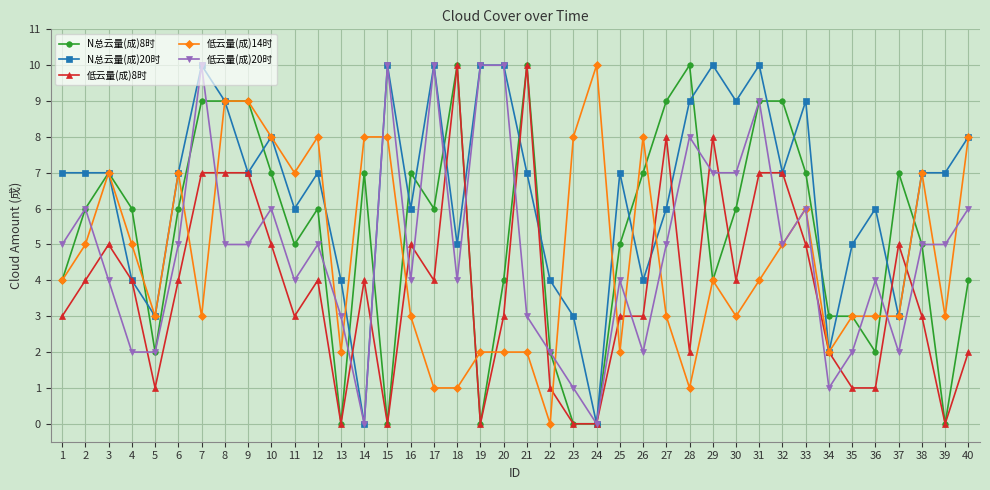

Which series has the largest total across all categories?

N总云量(成)20时